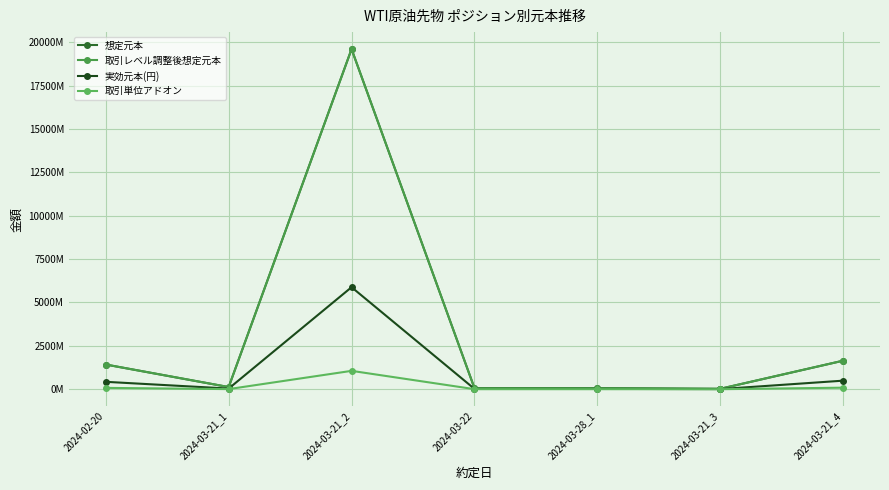

Does the chart display data point markers on the line(s)?

Yes